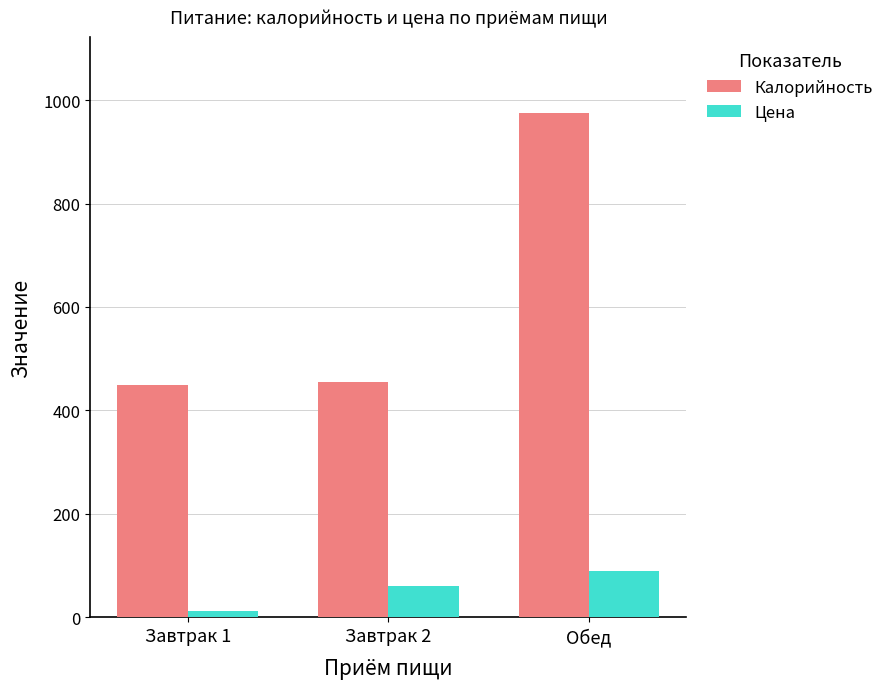

What is the sum of all Цена values?

164.1